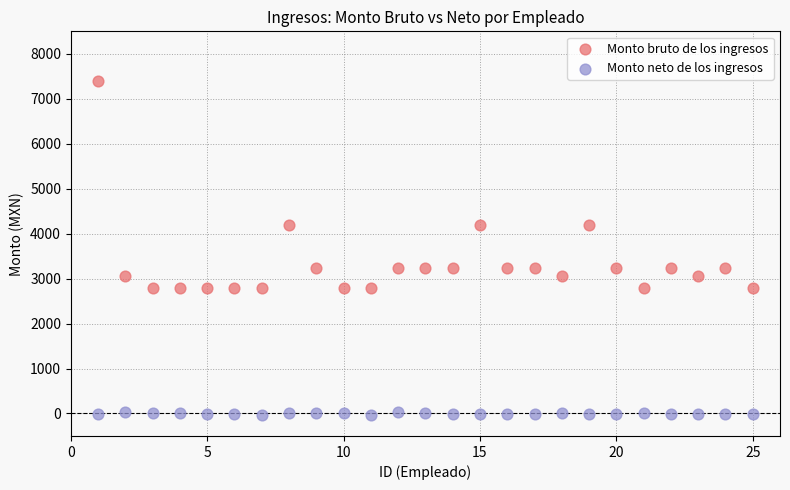

Across all data points, what is the range of Y values (max minus min)?

7415.8